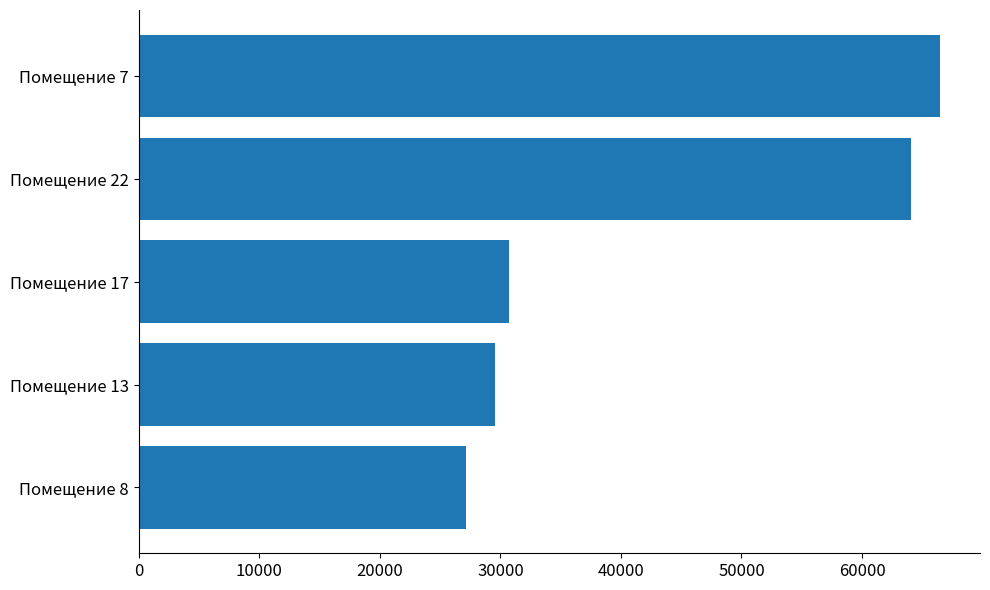

Is it true that the value at Помещение 17 is 30747.0?

True